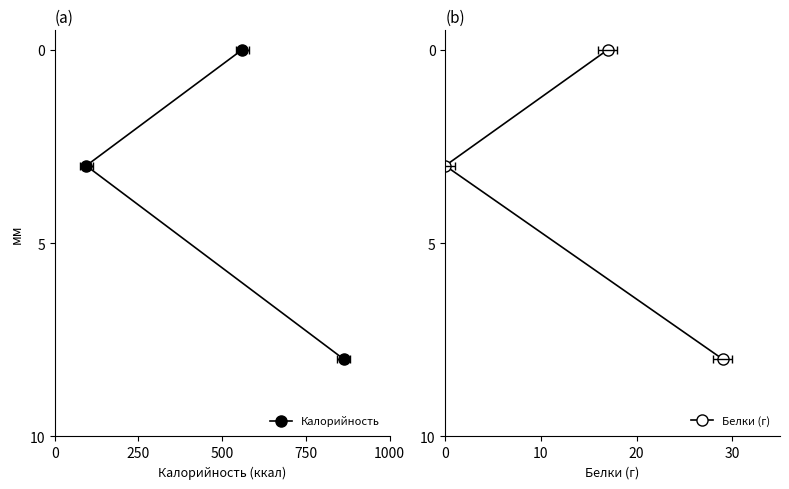

What position from the right is 0?

2